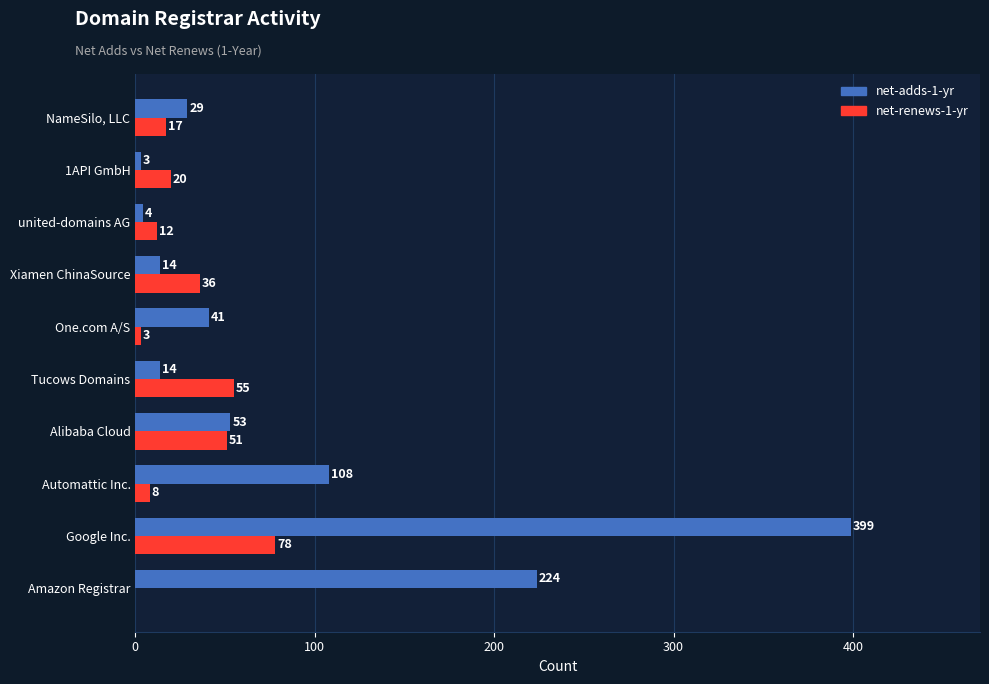

The value of net-adds-1-yr at One.com A/S is 41. True or false?

True